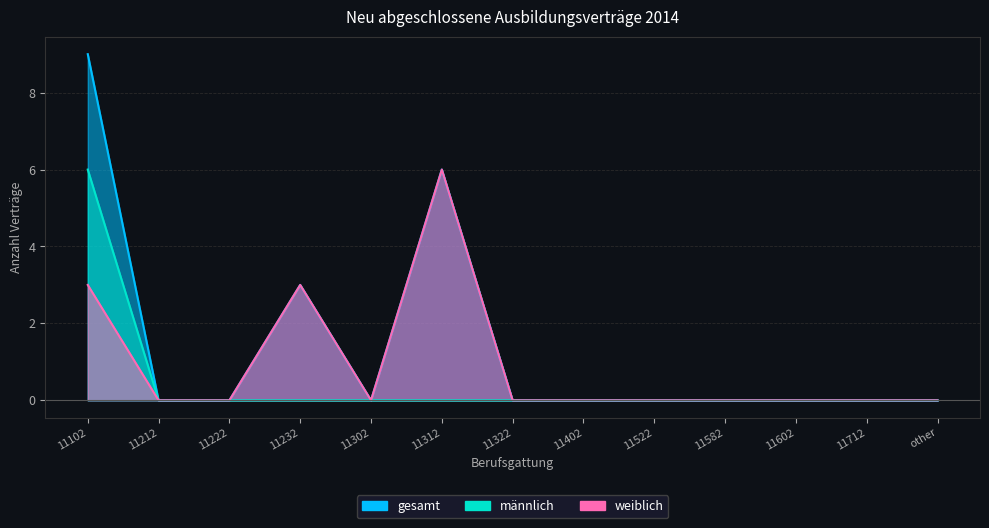

Where is weiblich nearest to the value 3?

11102